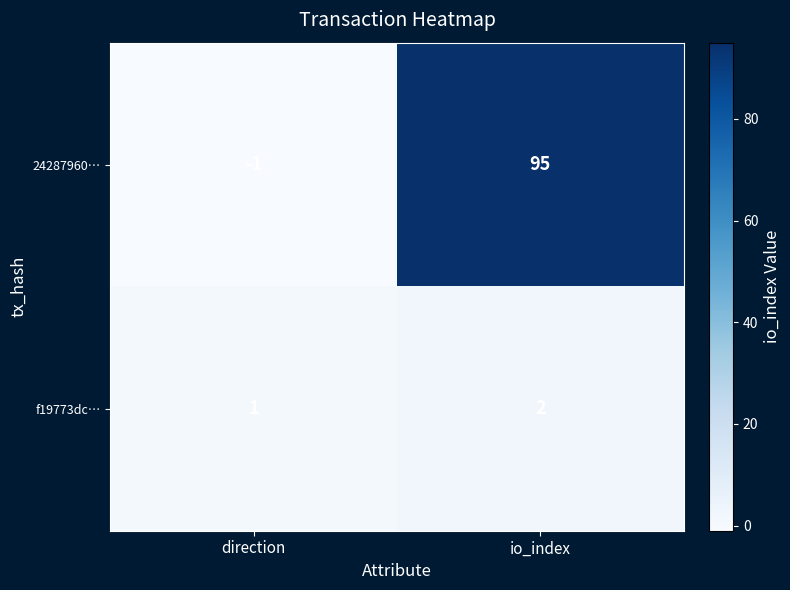

Where is 24287960… nearest to the value 47?

direction